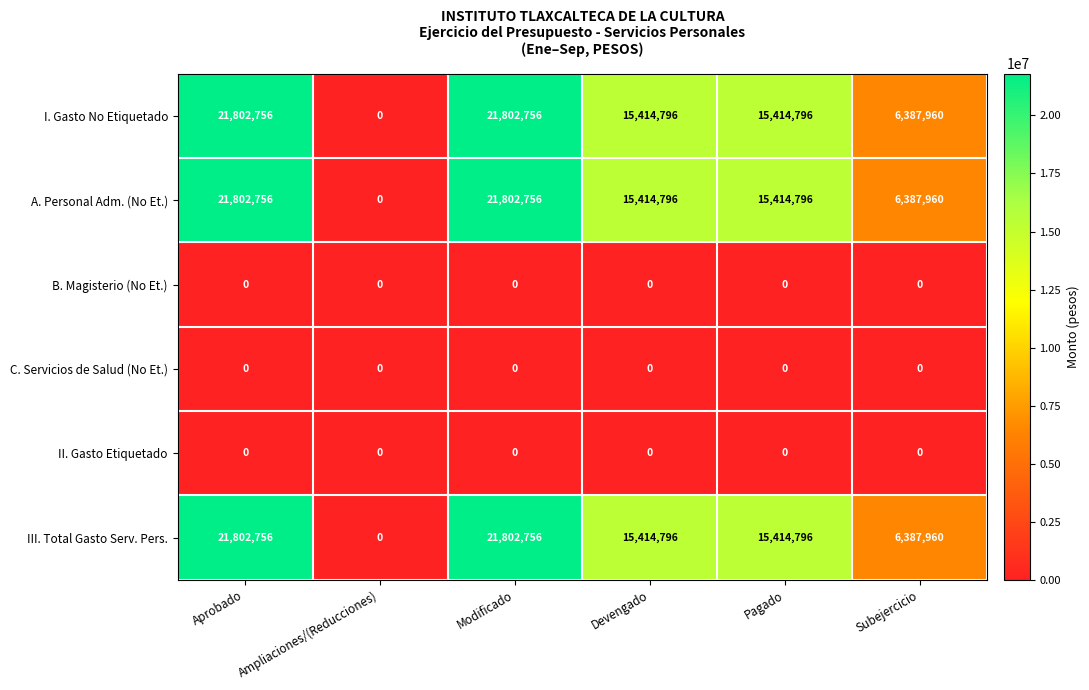

The A. Personal Adm. (No Et.) series shows 21802756 at Aprobado. True or false?

True